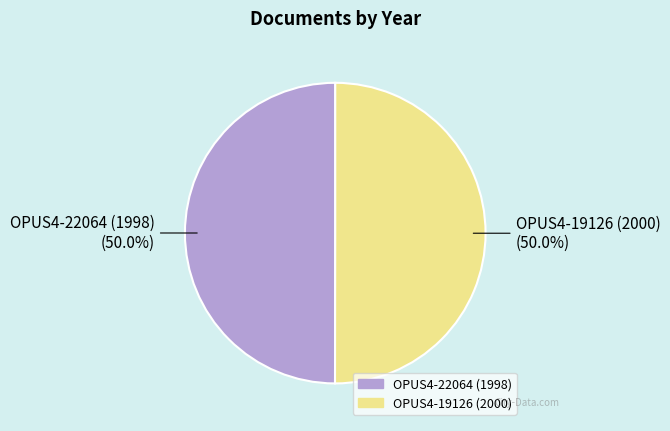

What is the ratio of the value at OPUS4-19126 (2000) to the value at OPUS4-22064 (1998)?

1.0